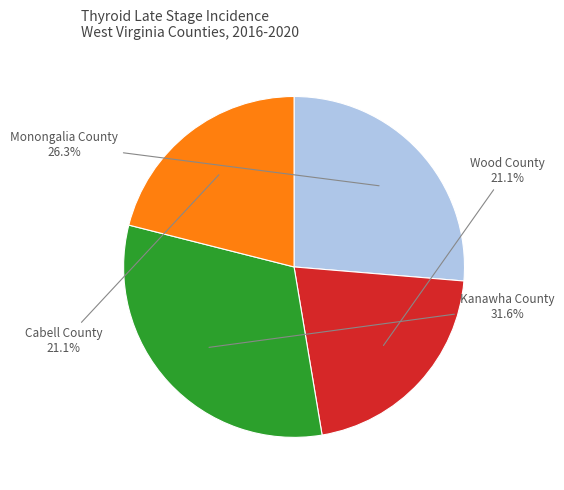

Does Wood County account for over 50% of the chart?

No